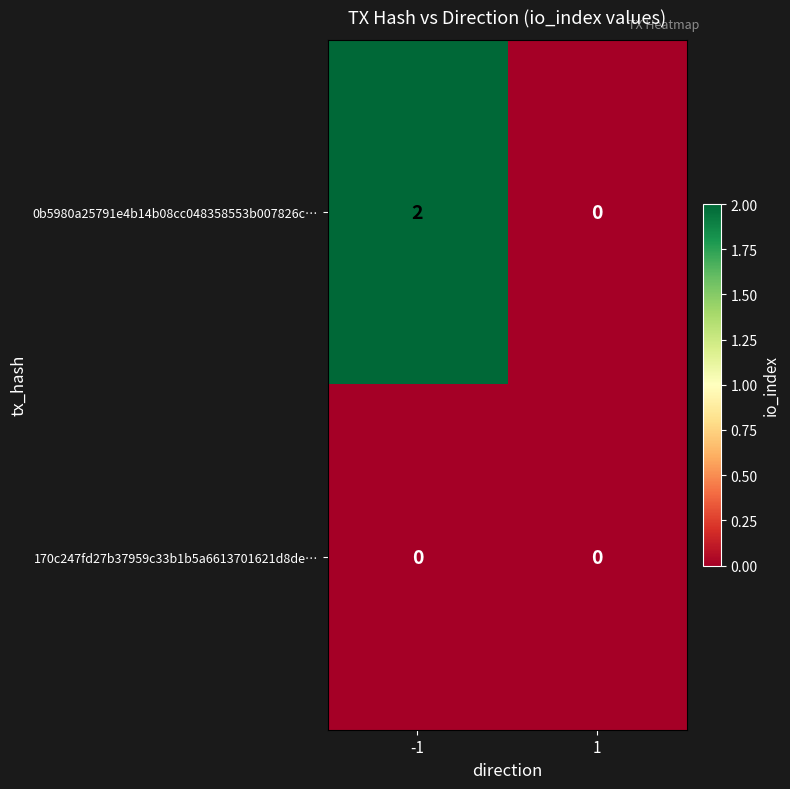

Which series changed the most between -1 and 1?

0b5980a25791e4b14b08cc048358553b007826c…